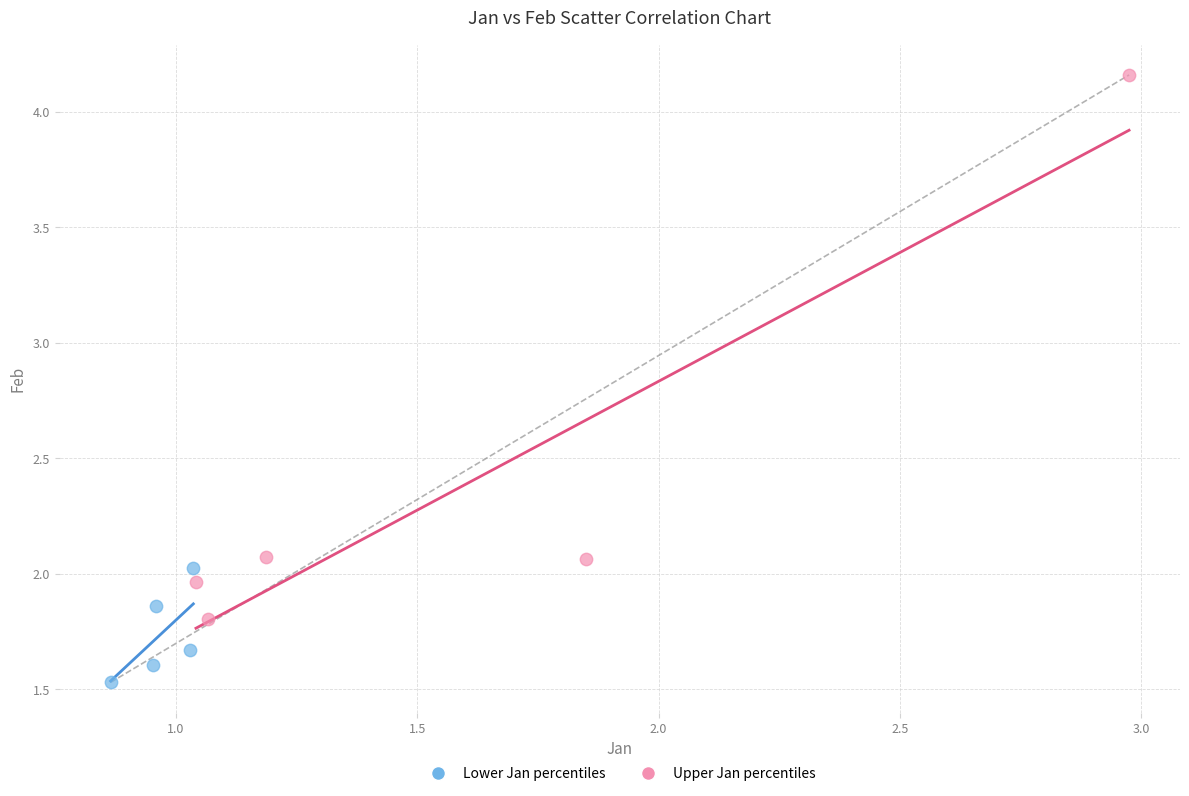

What are all the series names shown in the legend?

Lower Jan percentiles, Upper Jan percentiles